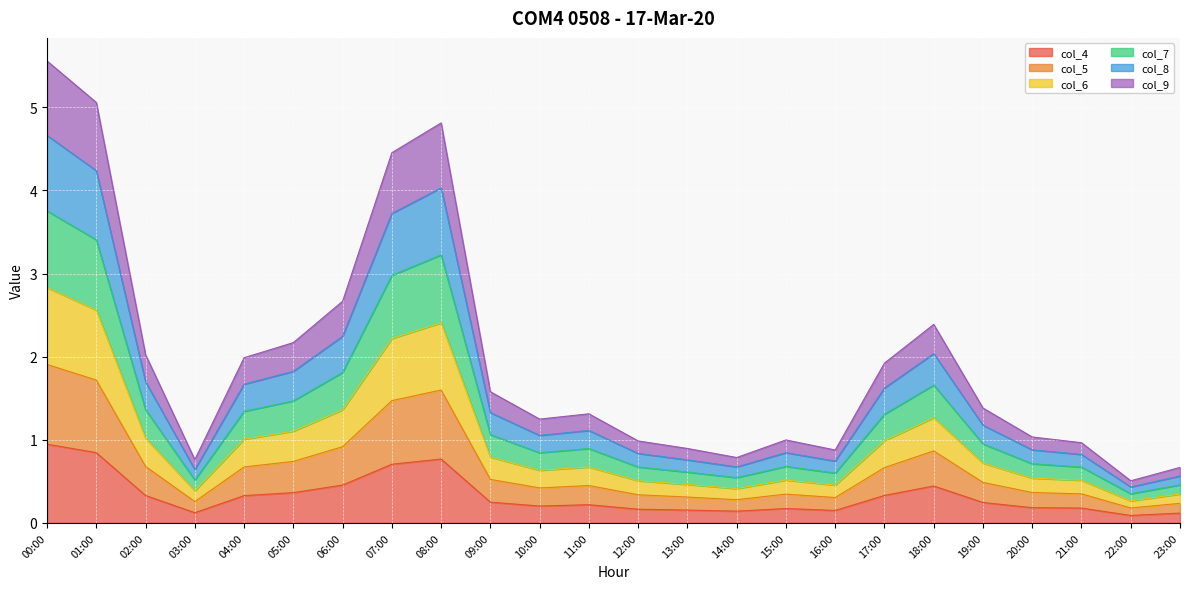

Which series has the largest total across all categories?

col_6